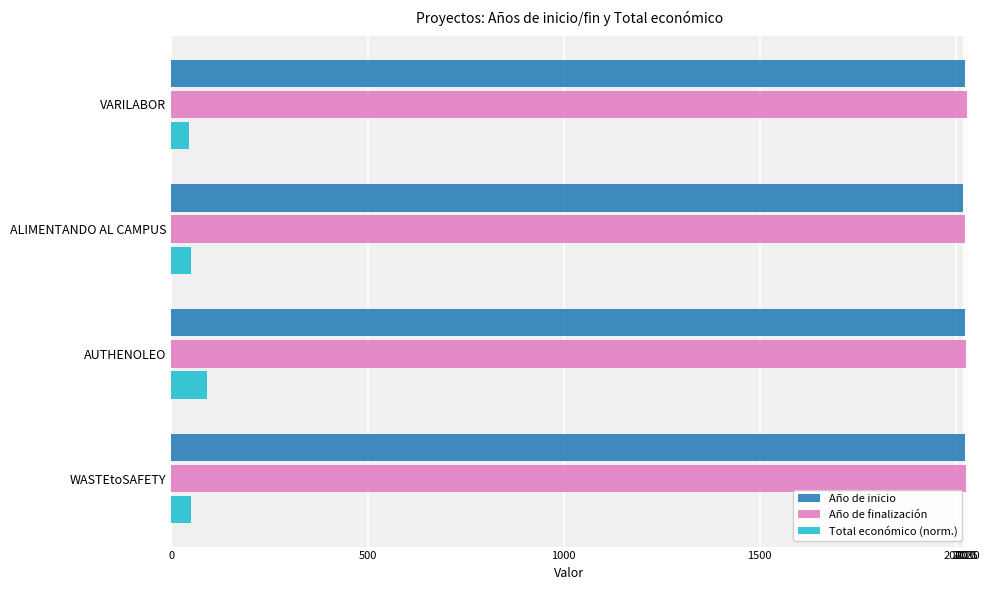

How many values in the Total económico (norm.) series are below 49?

1